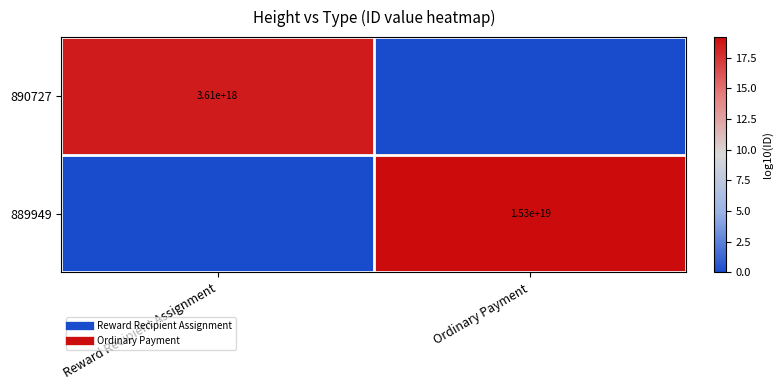

Count the number of data series in this chart.

2